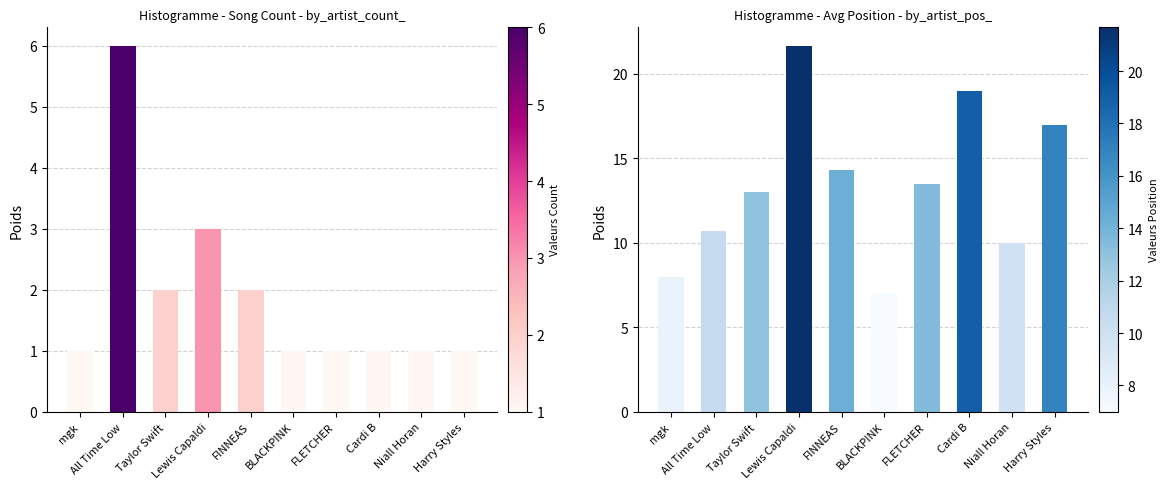

What is the highest value of the Song Count series?

6.0